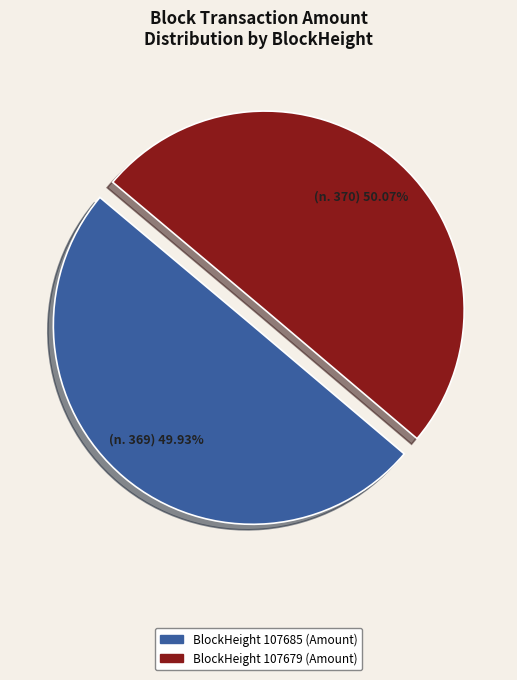

Is there any slice that represents more than half of the pie?

Yes